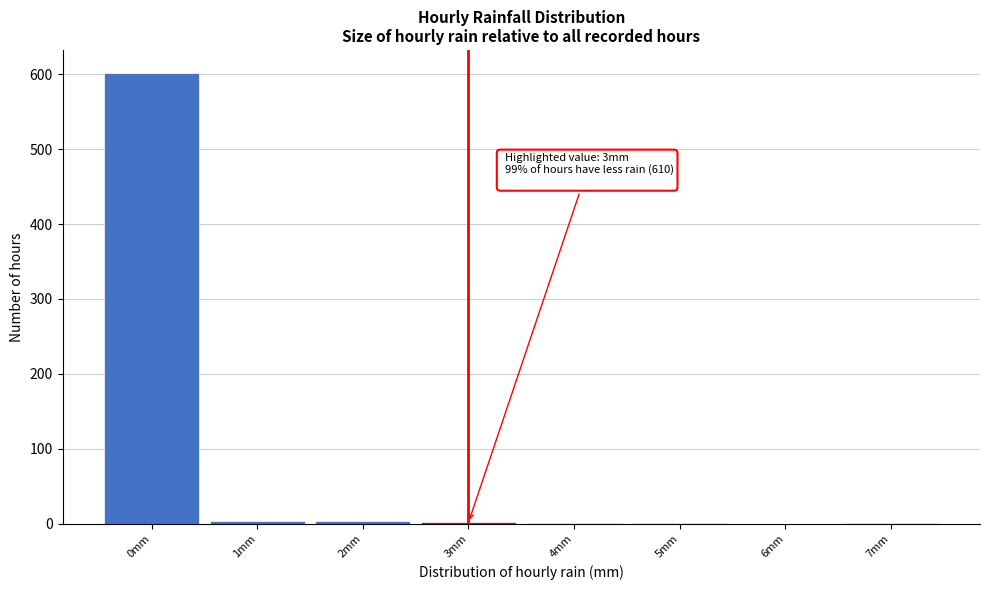

Over which range of the x-axis is the bar tallest?

-0.5 to 0.5